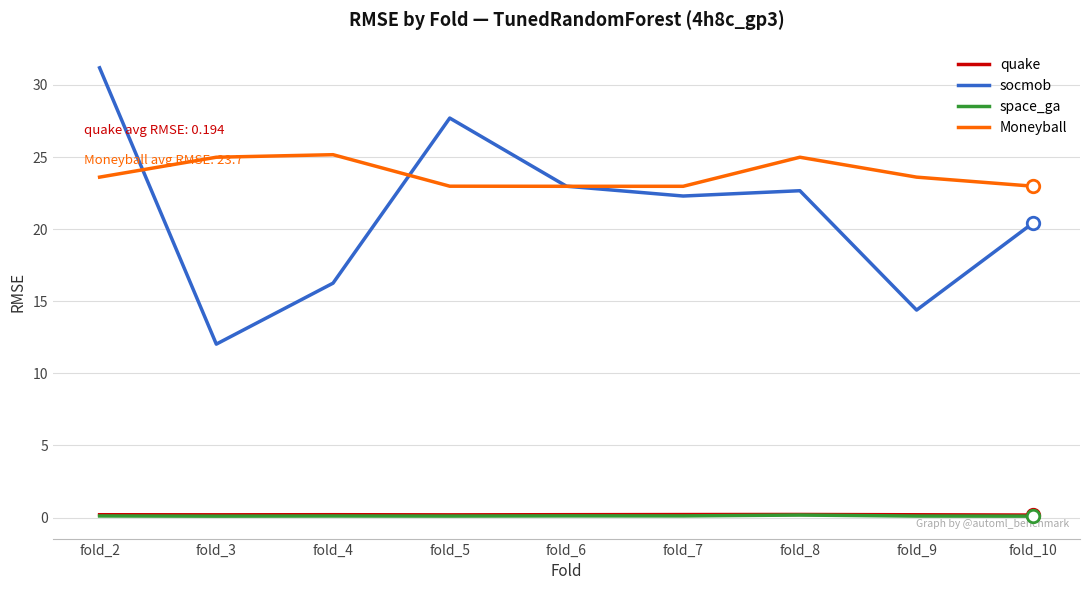

The space_ga series shows 0.1 at fold_4. True or false?

True